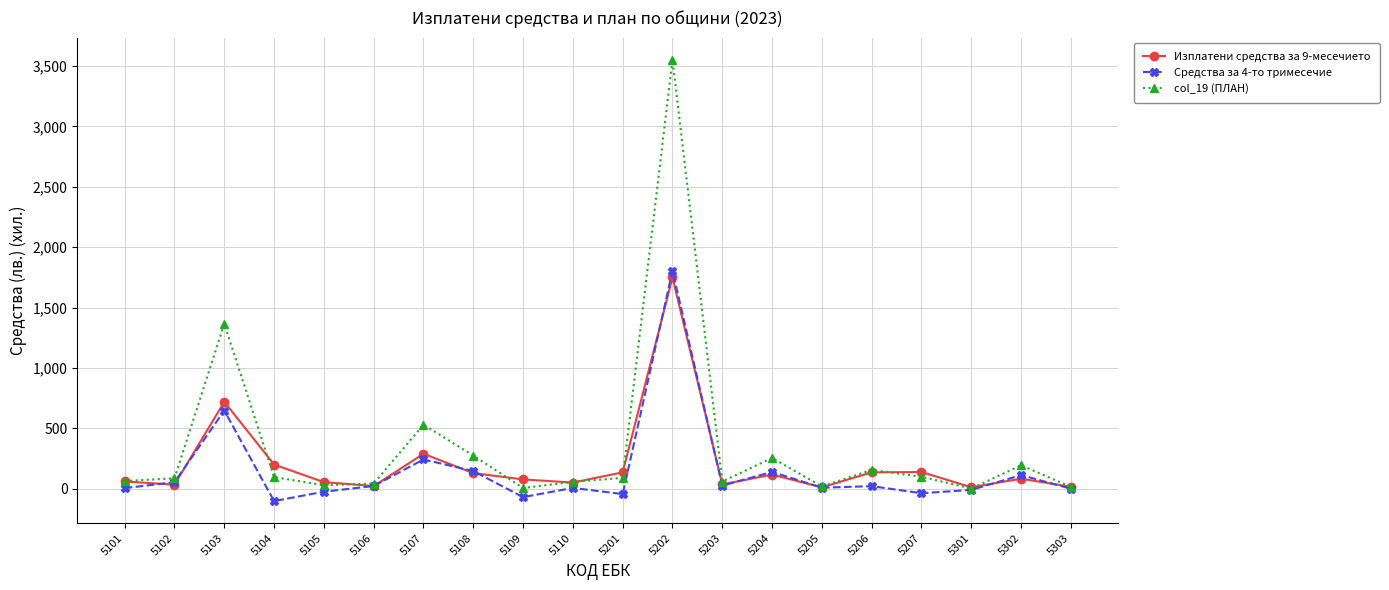

Count the number of categories in the chart.

20